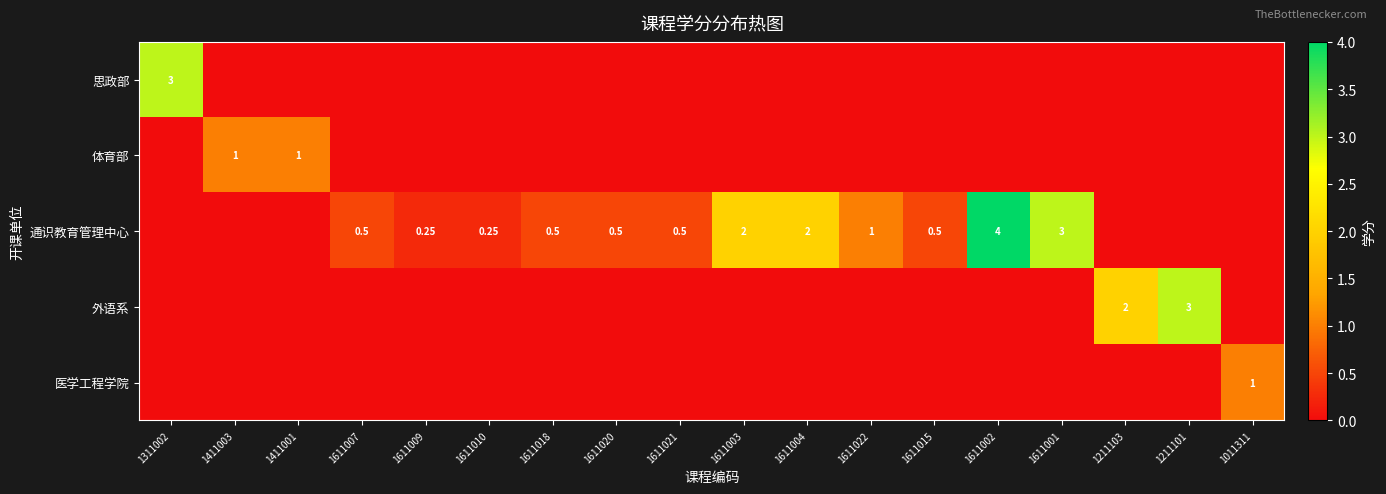

Where is 医学工程学院 nearest to the value 0?

1311002